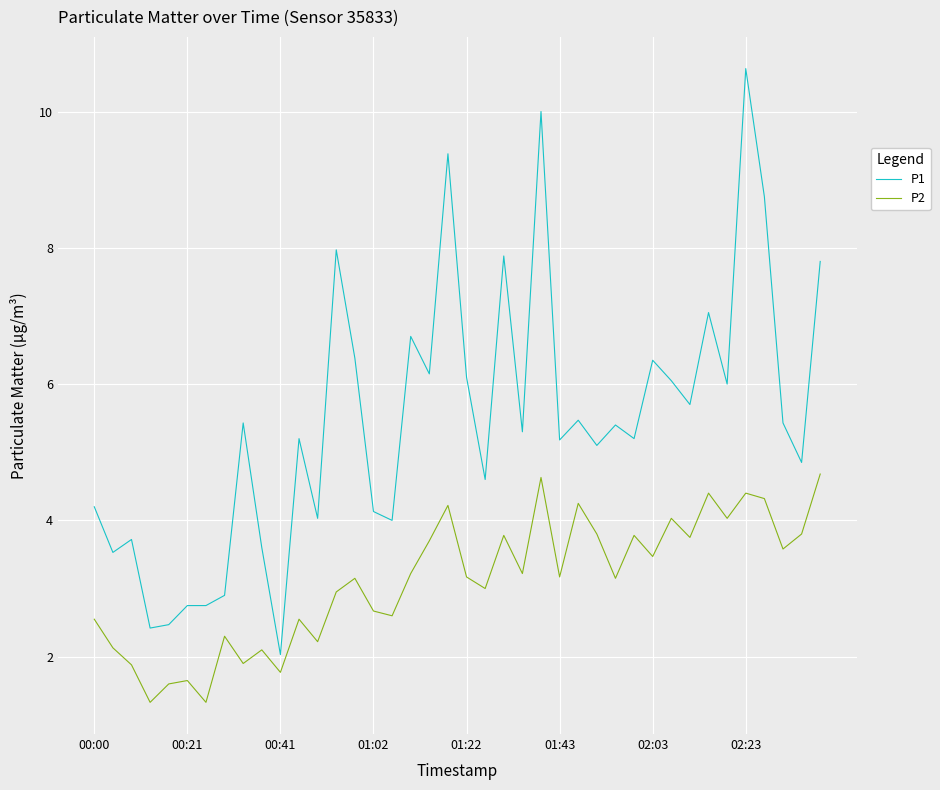

What are all the series names shown in the legend?

P1, P2